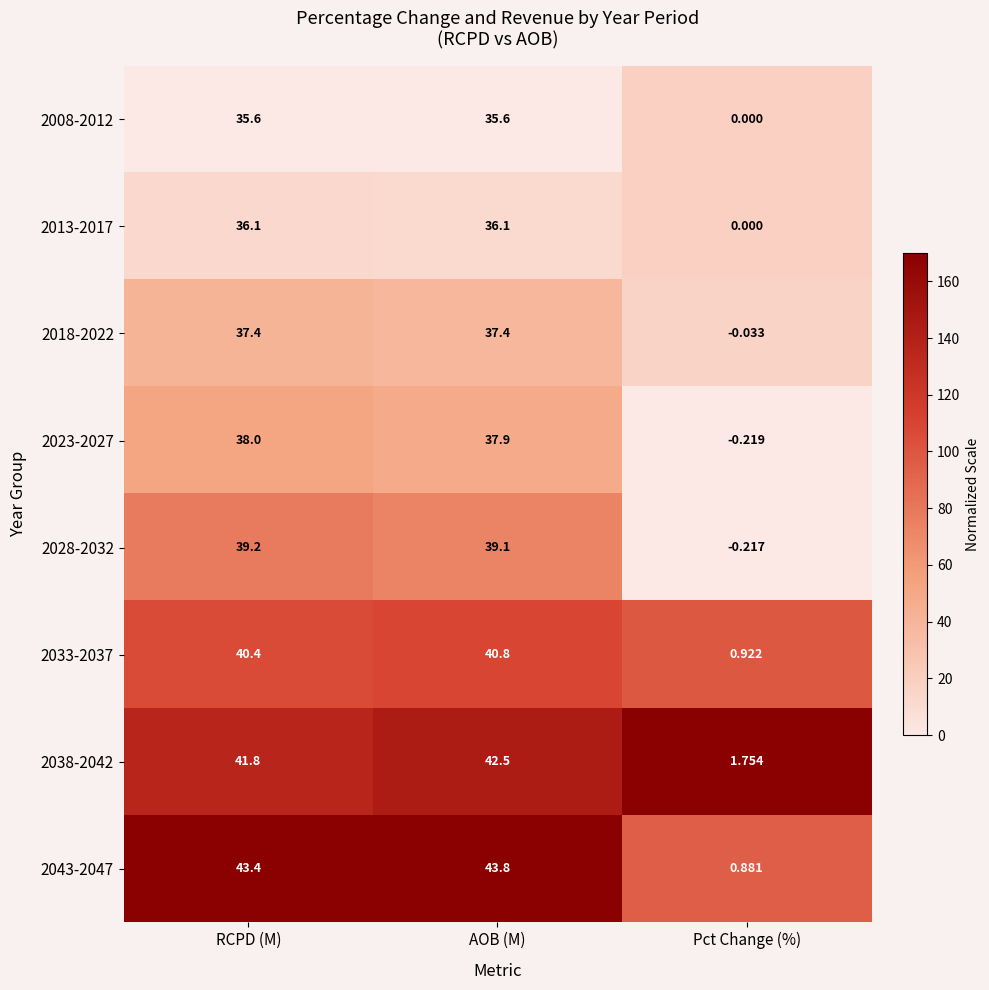

Is the value of 2028-2032 at AOB (M) greater than the value of 2013-2017 at RCPD (M)?

Yes